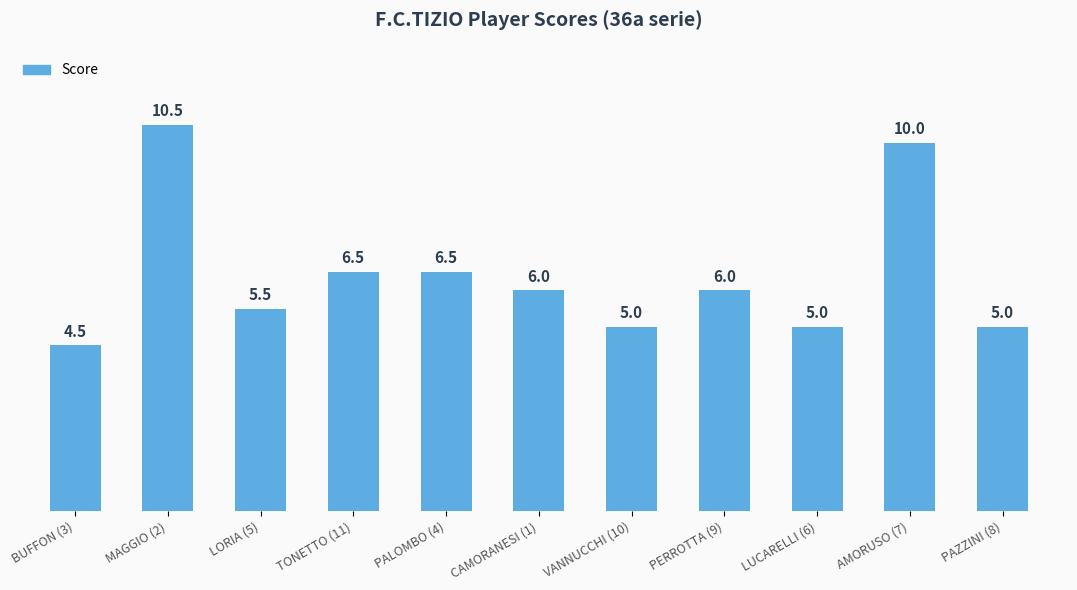

What is the value of the 2nd bar from the left?

10.5